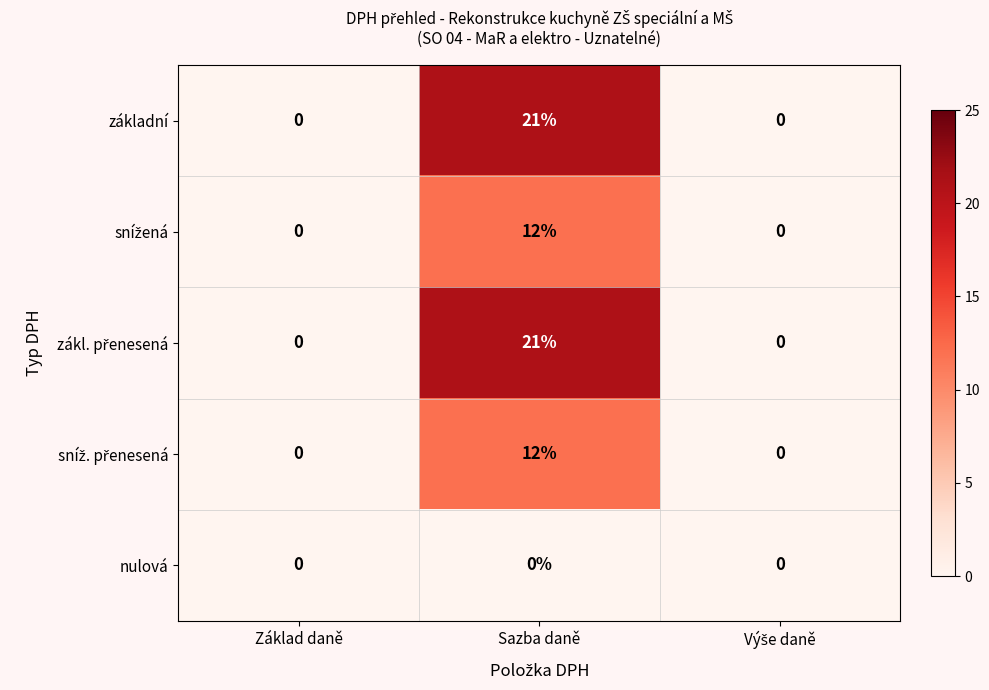

Count the number of data series in this chart.

5